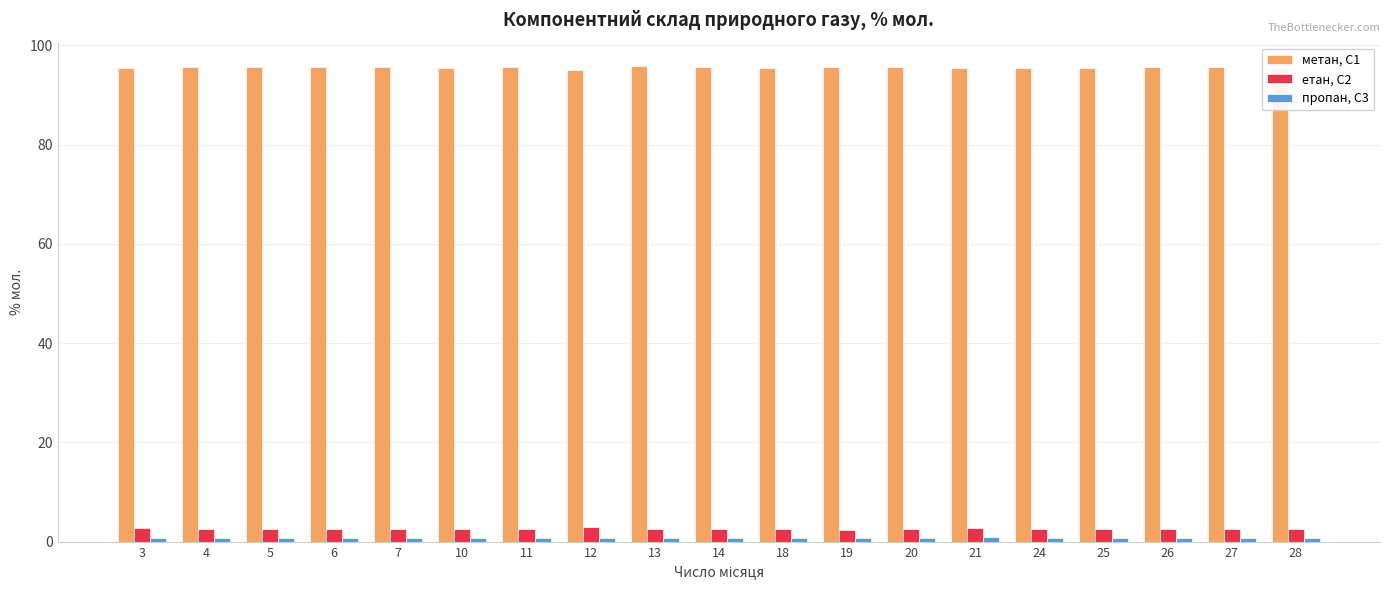

What is the minimum value shown in the chart?

0.8